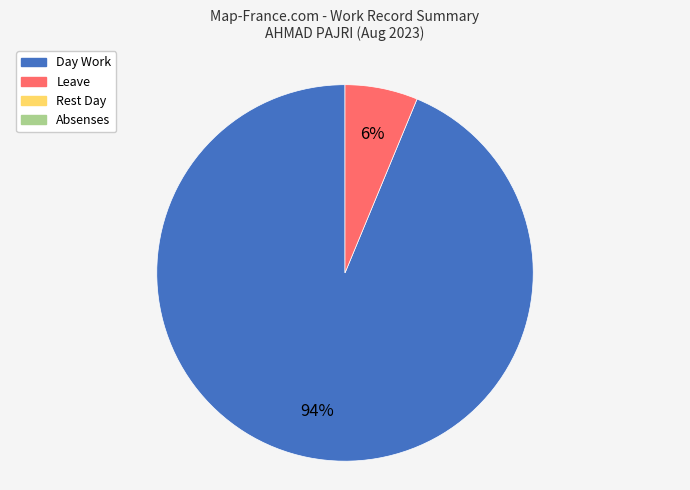

To the nearest percent, what is the average slice percentage?

50%